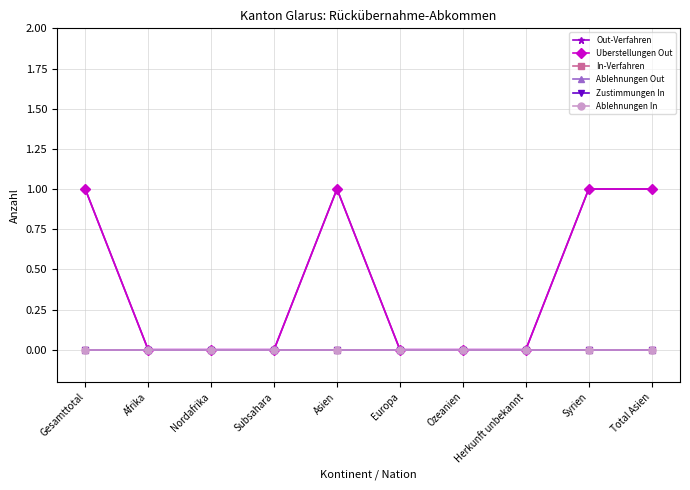

What is the greatest value displayed?

1